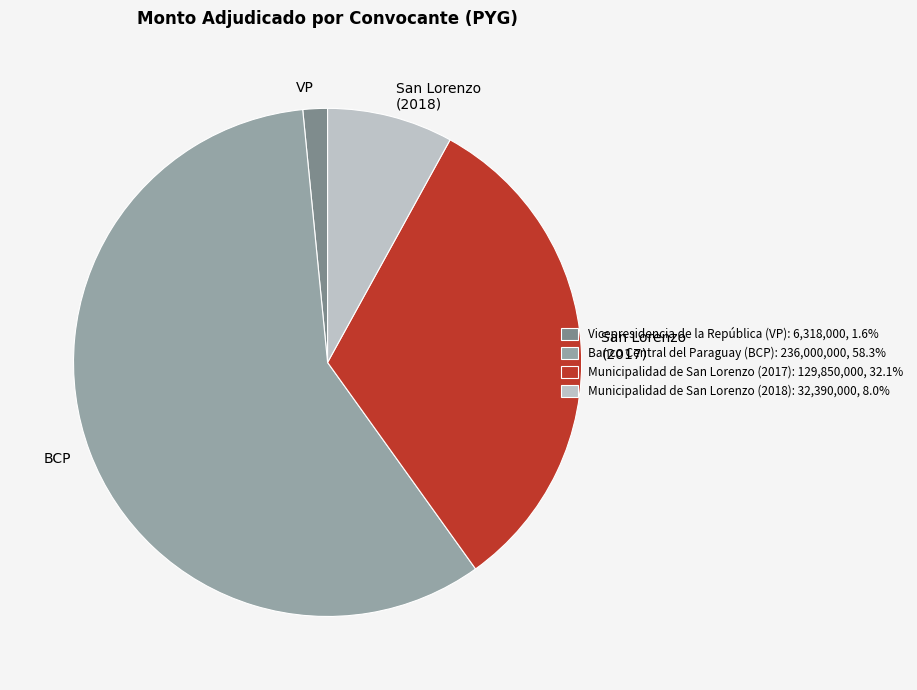

Which has a higher value, BCP or VP?

BCP